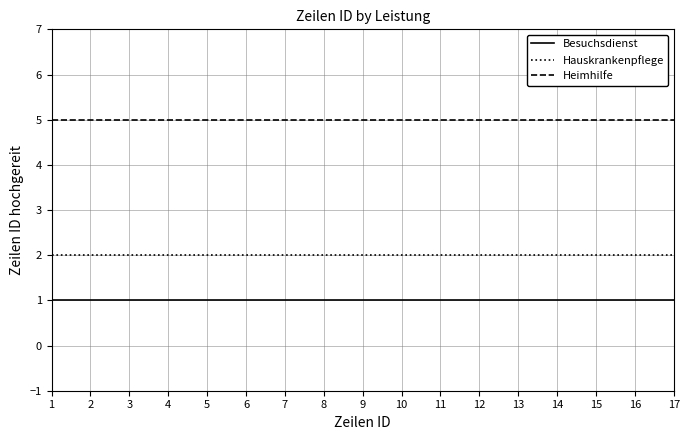

At 10, list the series in order from largest to smallest.

Heimhilfe, Hauskrankenpflege, Besuchsdienst